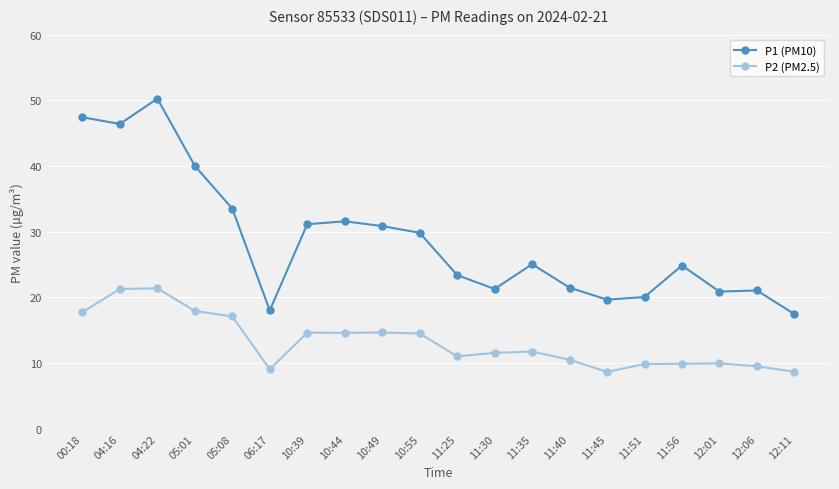

The value of P2 (PM2.5) at 04:16 is 21.3. True or false?

True